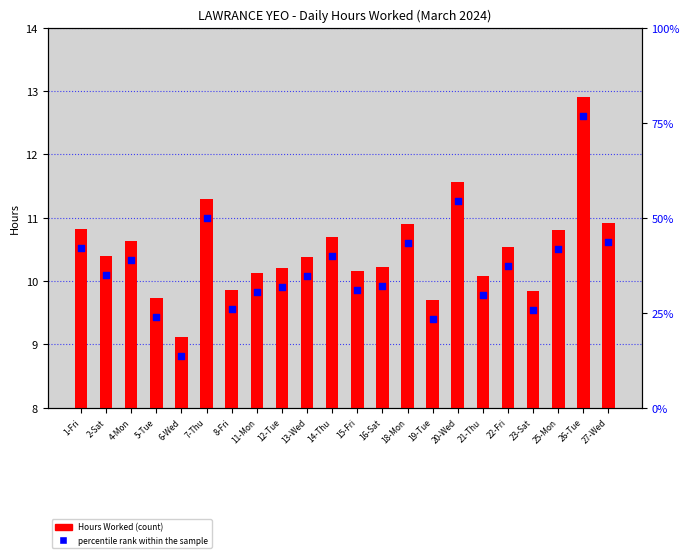

Which series has the widest spread of Y values?

Hours Worked